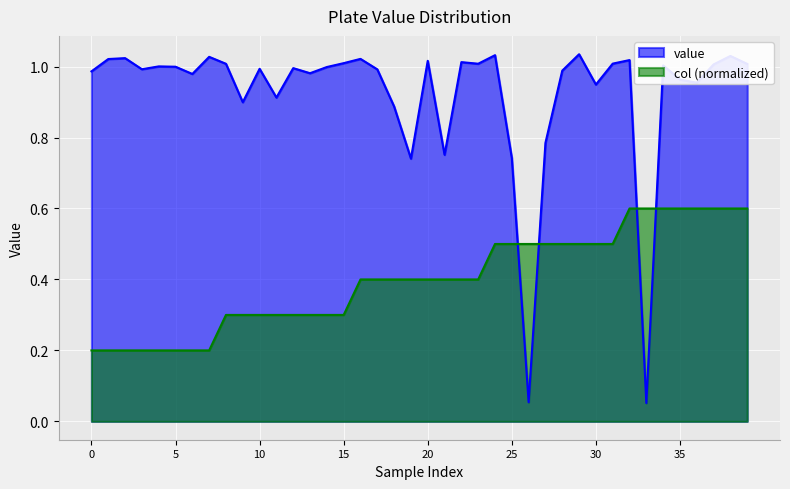

In value, how many points are higher than both neighbors (excluding endpoints)?

13